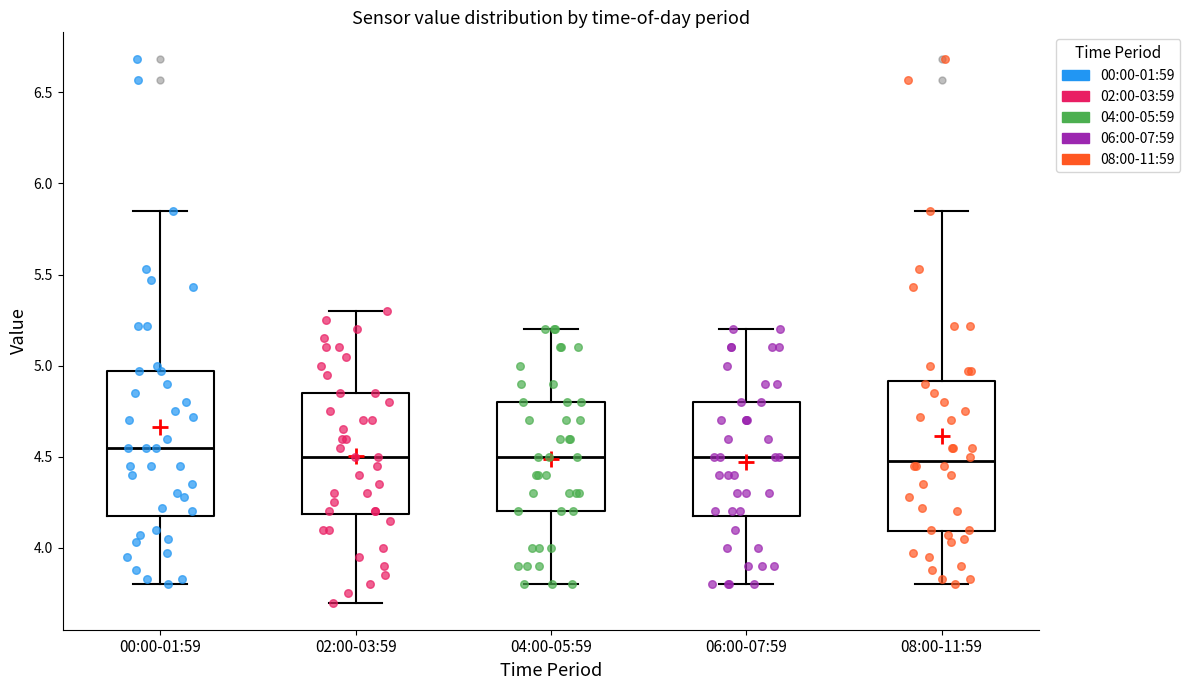

Reading left to right, transcribe this box plot: for each box, give where its median line is, the range the box spans, and where its two whiskers end, as read against the y-axis. The values are not printed on the chart, so give them approximately, as read against the axis.

00:00-01:59: median 4.55, box 4.20 to 4.95, whiskers 3.80 to 5.85
02:00-03:59: median 4.50, box 4.20 to 4.85, whiskers 3.70 to 5.30
04:00-05:59: median 4.50, box 4.20 to 4.80, whiskers 3.80 to 5.20
06:00-07:59: median 4.50, box 4.20 to 4.80, whiskers 3.80 to 5.20
08:00-11:59: median 4.50, box 4.10 to 4.90, whiskers 3.80 to 5.85